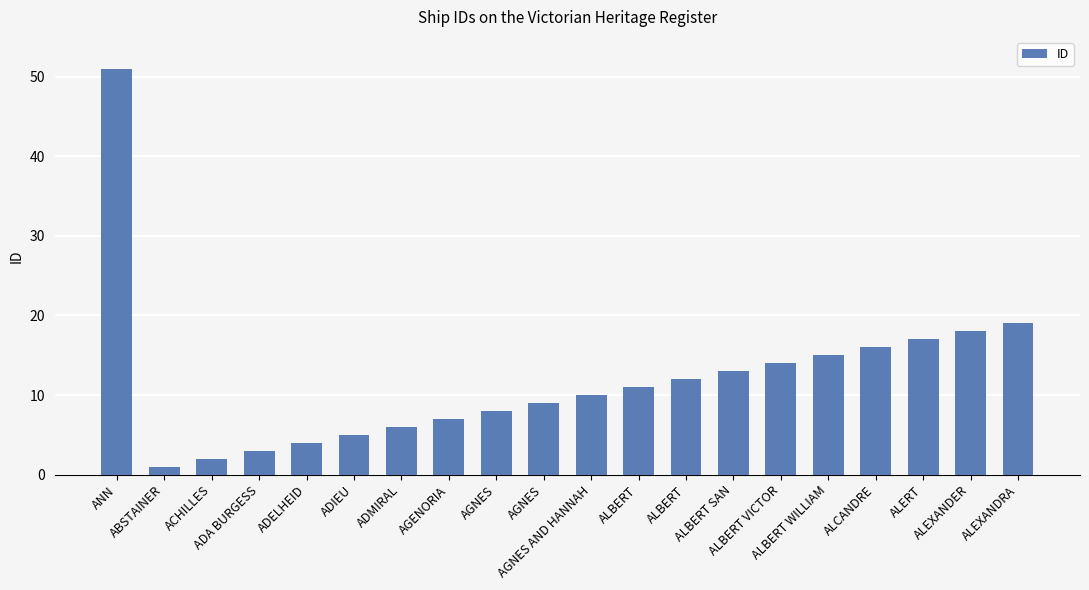

What is the sum of all values?

241